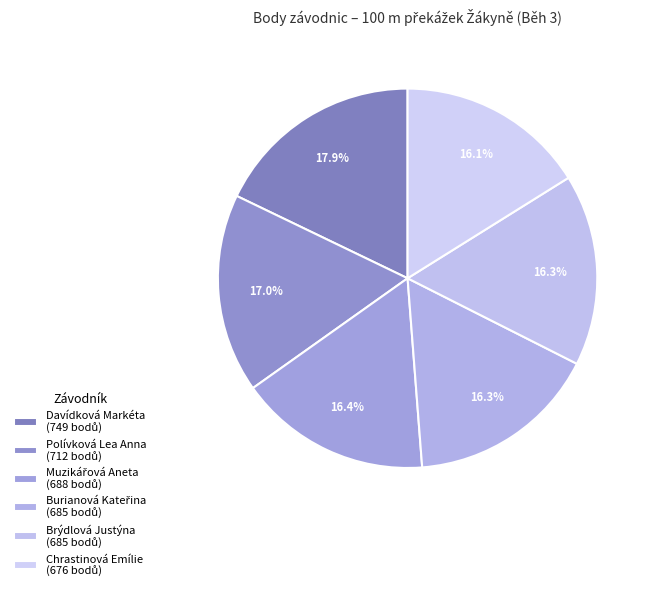

Rank the categories by value from highest to lowest.

Davídková Markéta, Polívková Lea Anna, Muzikářová Aneta, Burianová Kateřina, Brýdlová Justýna, Chrastinová Emílie